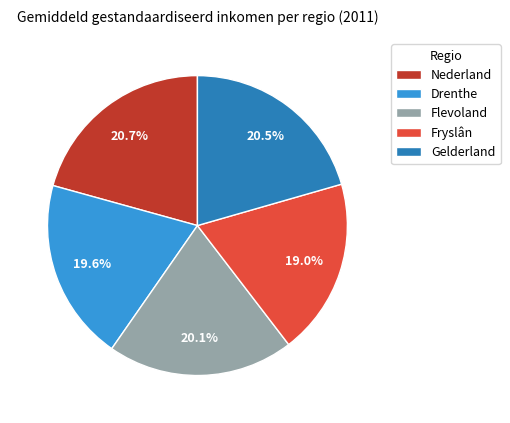

Count the number of slices in the pie.

5